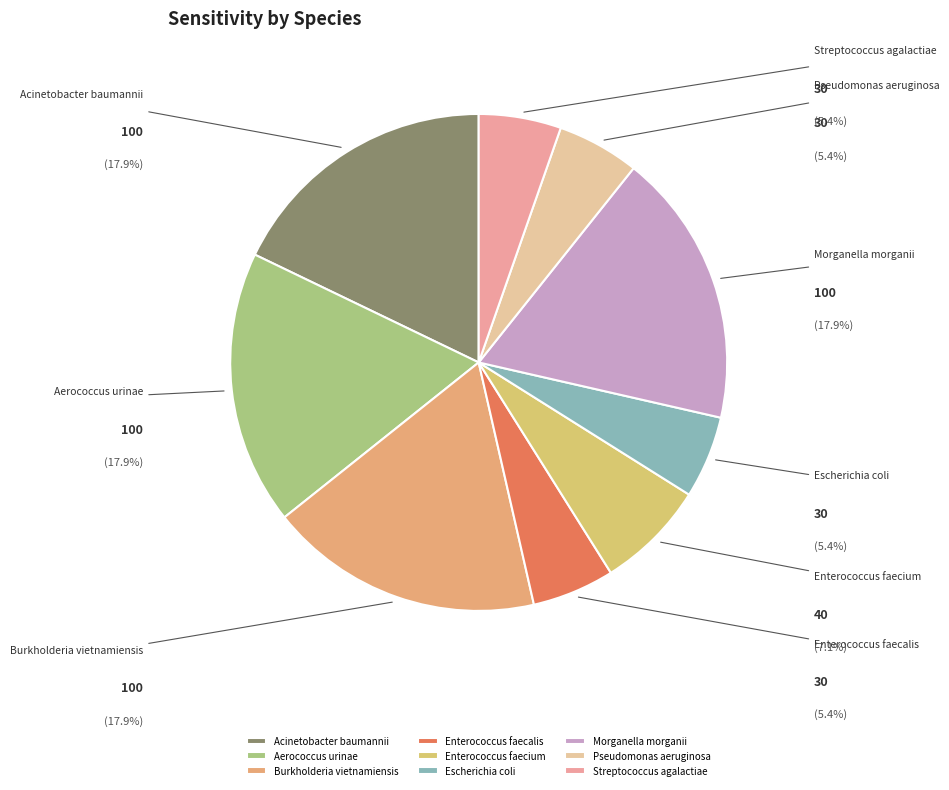

Which category has the smallest portion of the pie?

Enterococcus faecalis